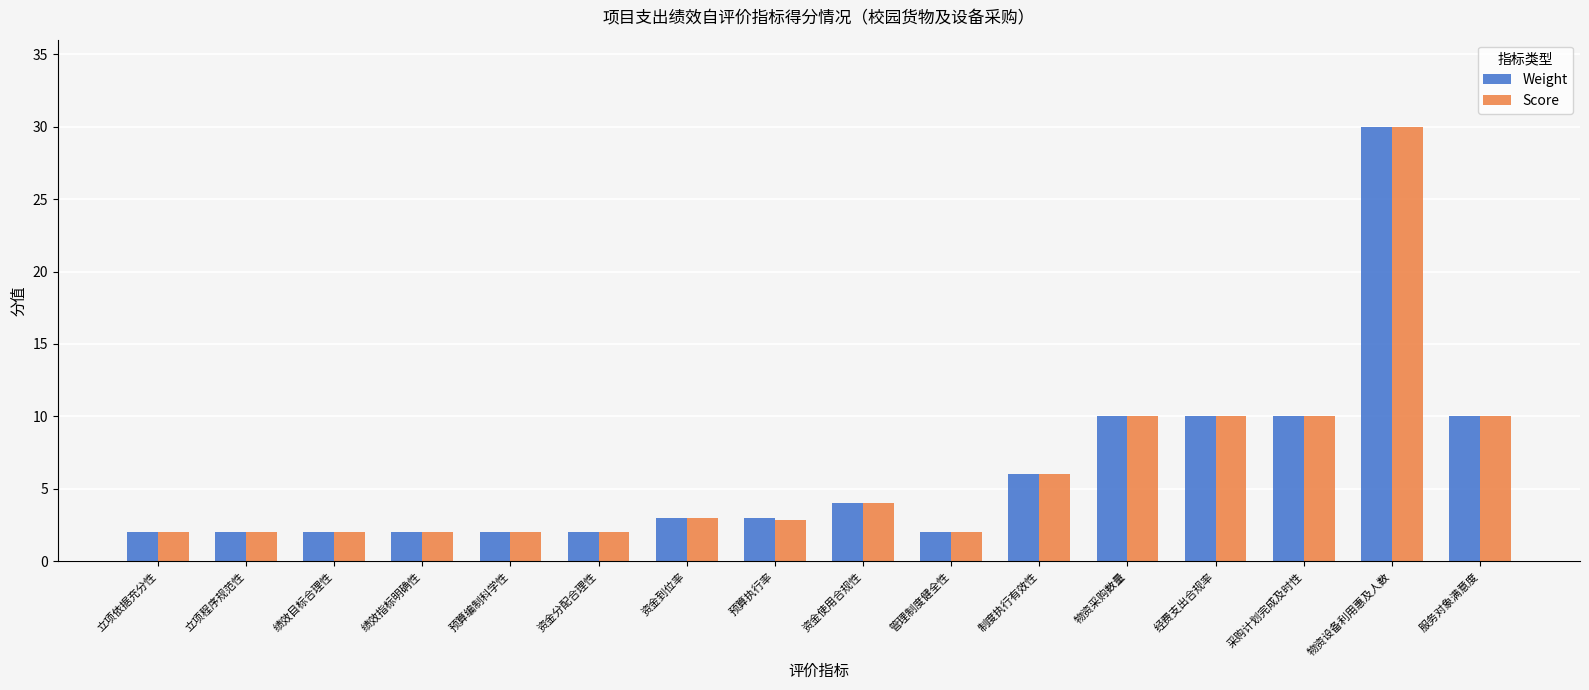

Count the number of data series in this chart.

2